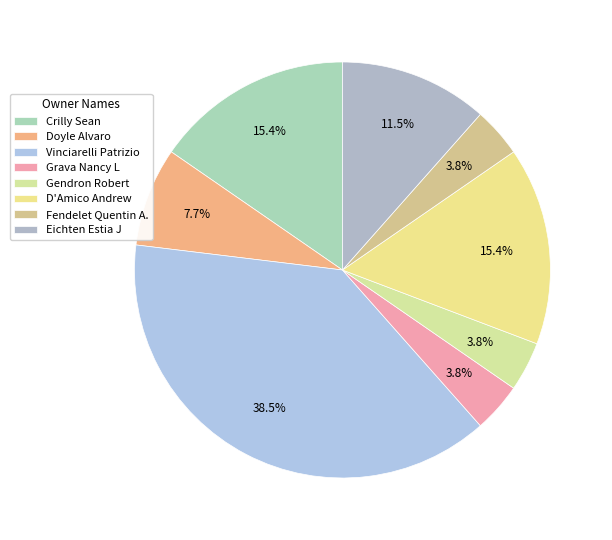

What percentage is the D'Amico Andrew slice, to the nearest percent?

15%